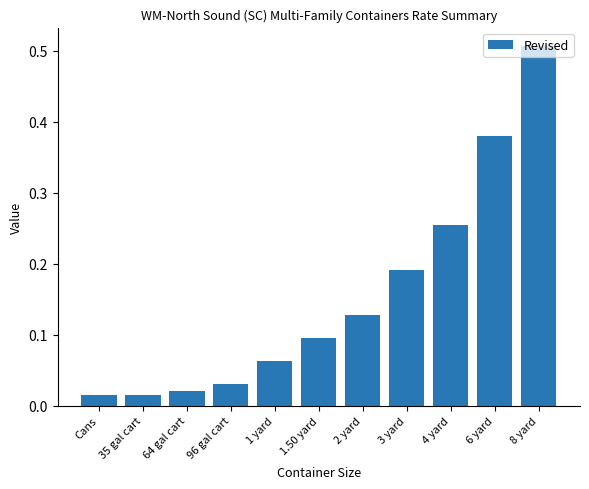

True or false: the data shows 0.1 at 1 yard.

True